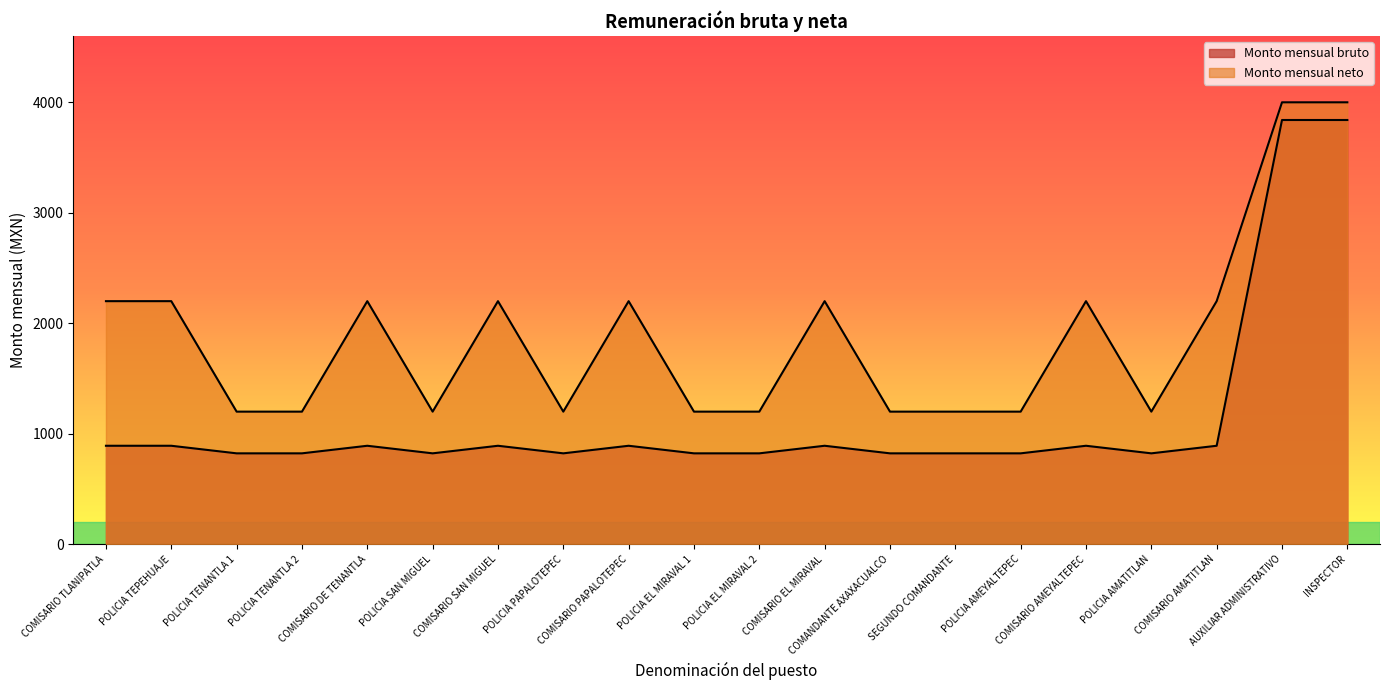

What are all the series names shown in the legend?

Monto mensual bruto, Monto mensual neto